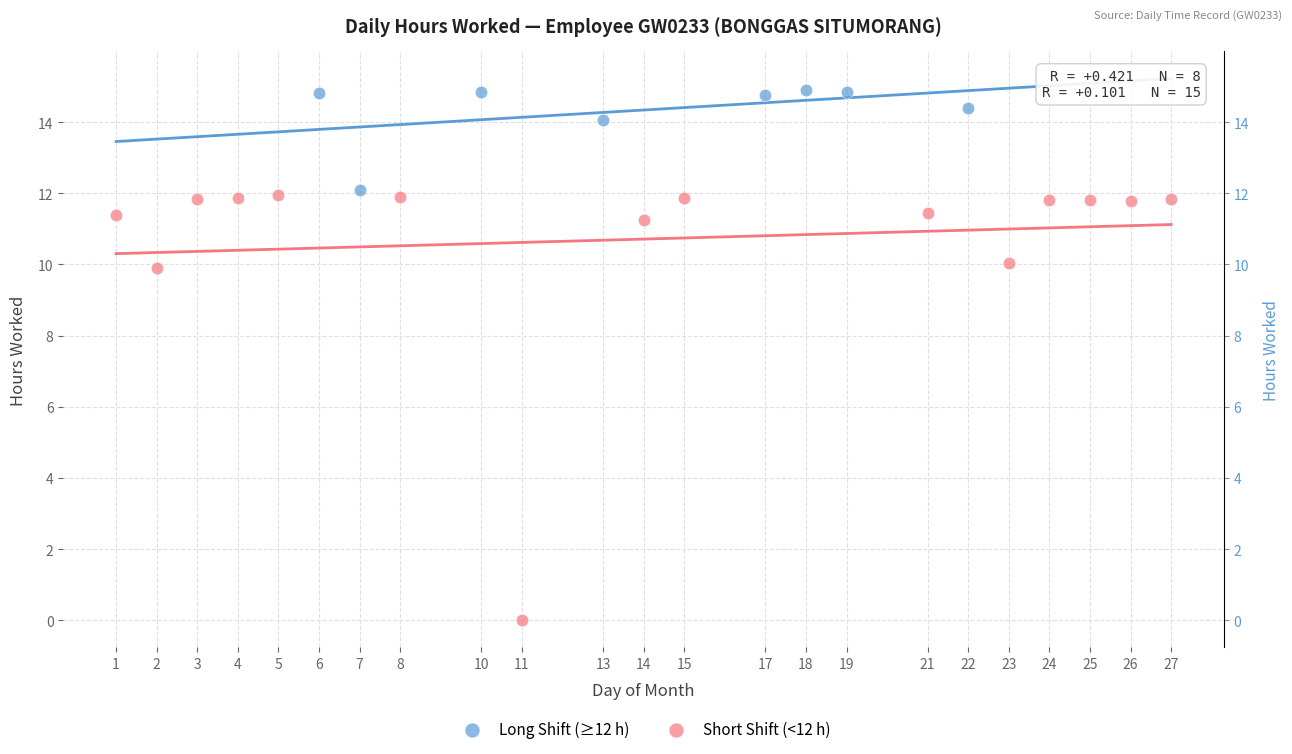

Which series has the largest Y range (max minus min)?

Short Shift (<12 h)